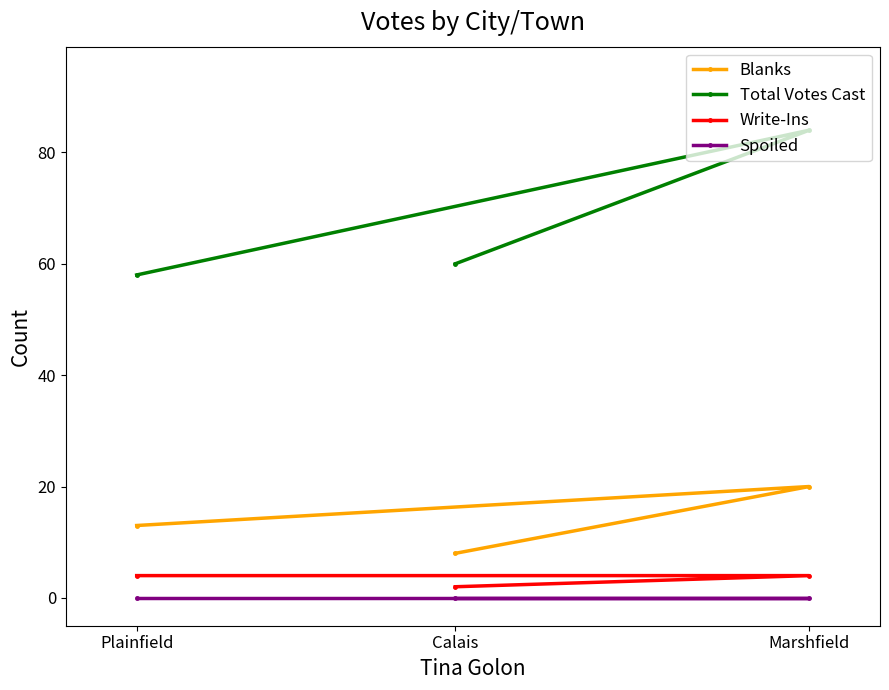

Count the Blanks values in the range 8 to 20.

3